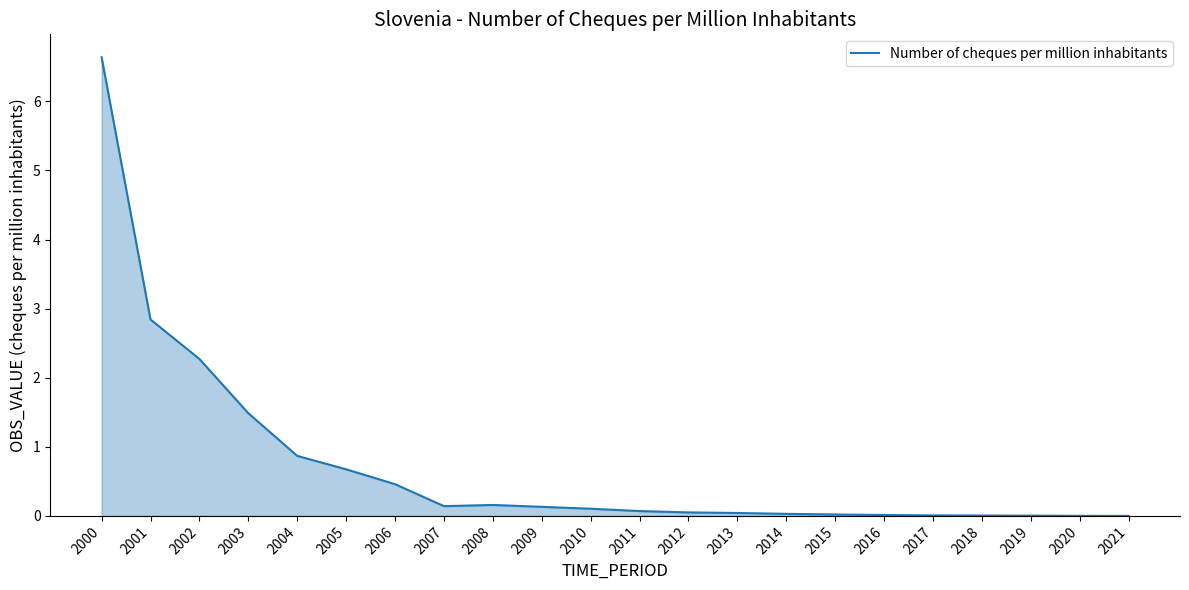

Which has a higher value, 2000 or 2007?

2000